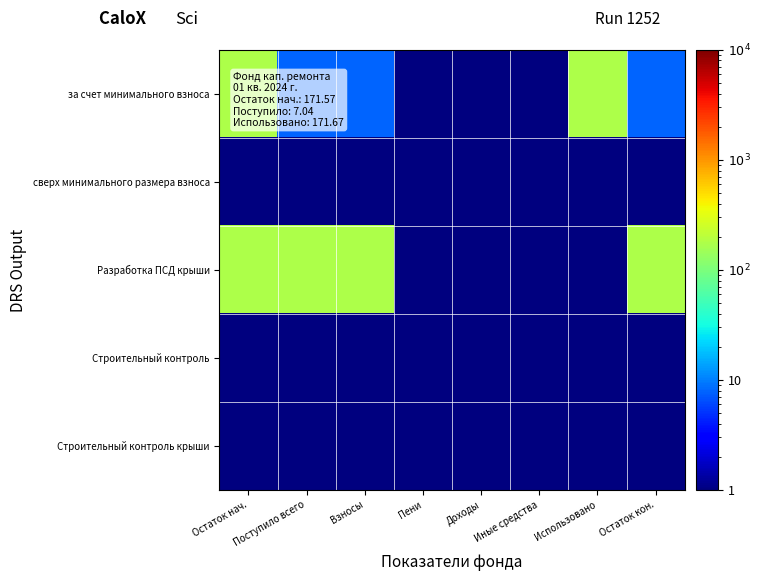

What is the spread (max minus min) of values at Использовано?

171.7